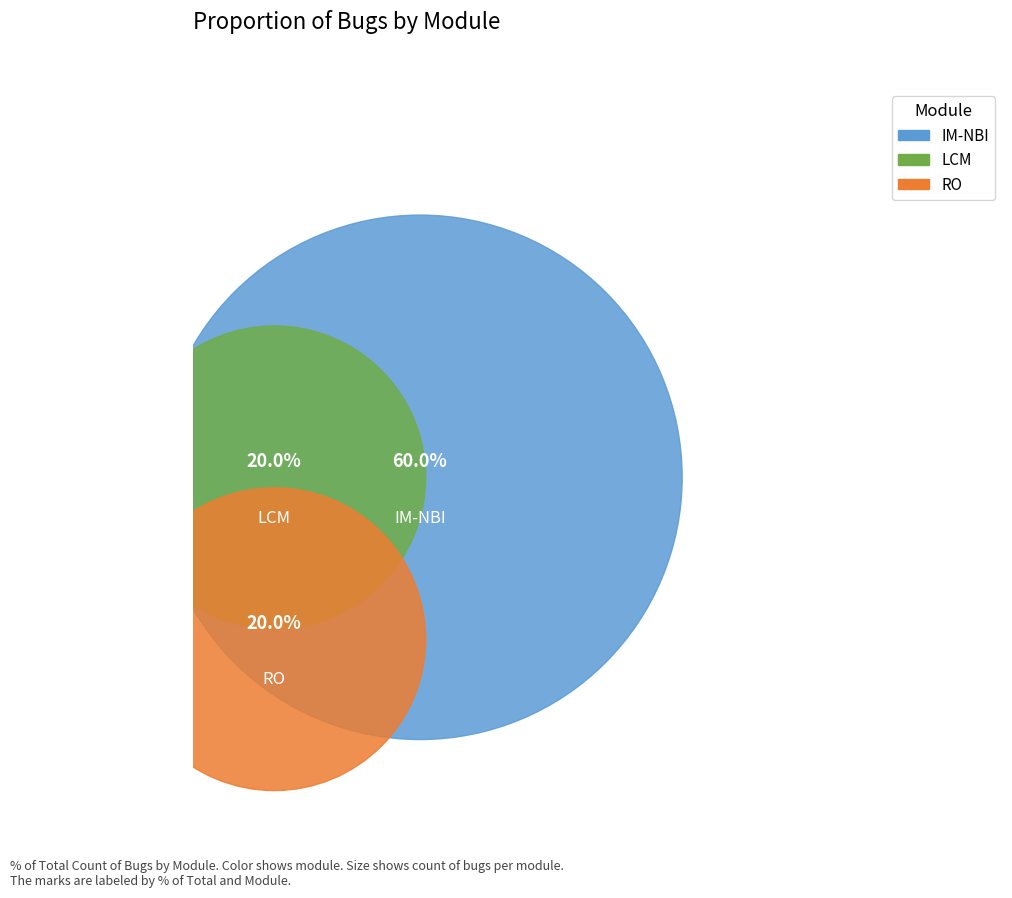

Which slice is the largest?

IM-NBI